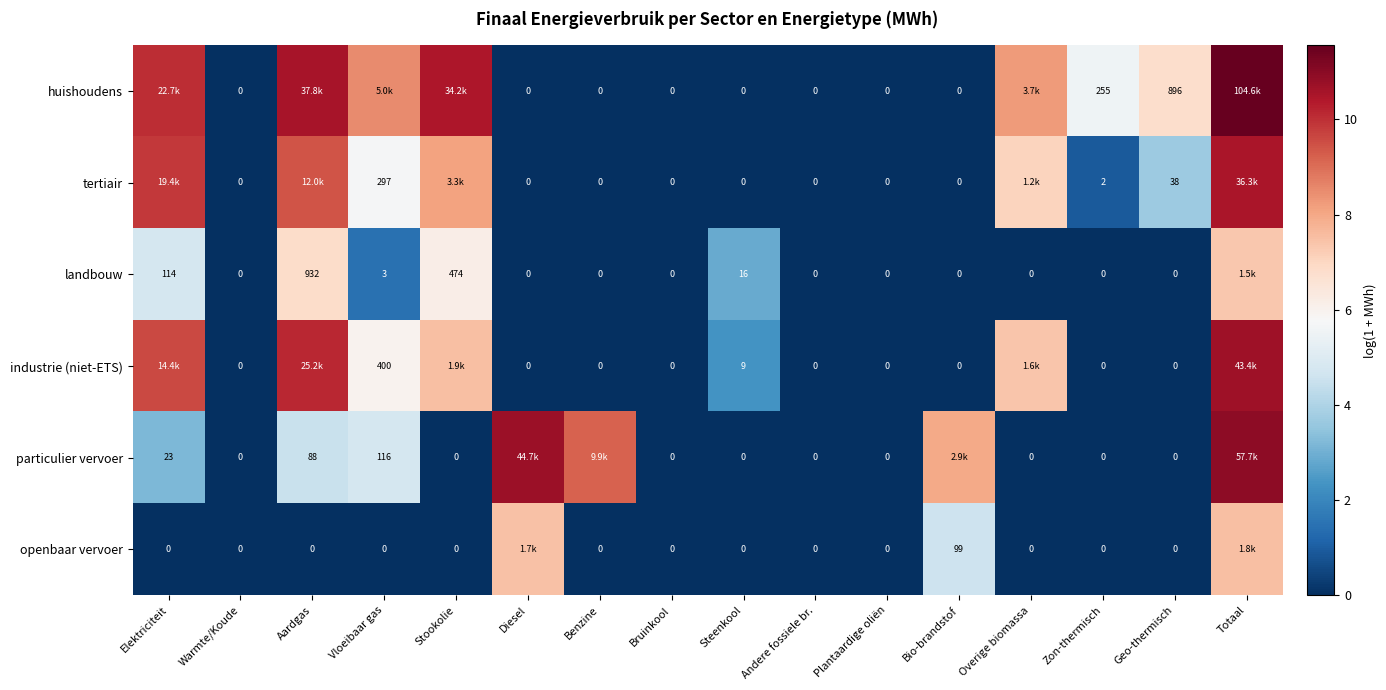

Which series has the largest range (max minus min)?

huishoudens